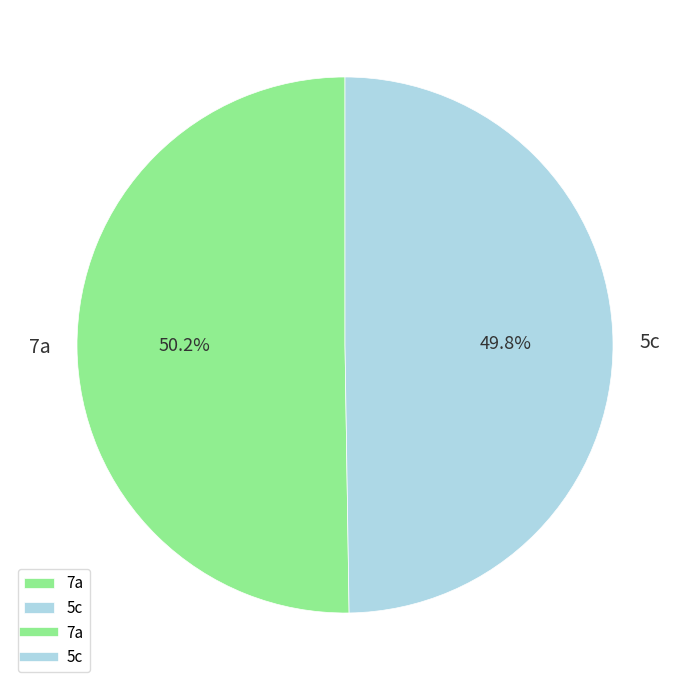

To the nearest percent, what percentage of the pie is 7a?

50%